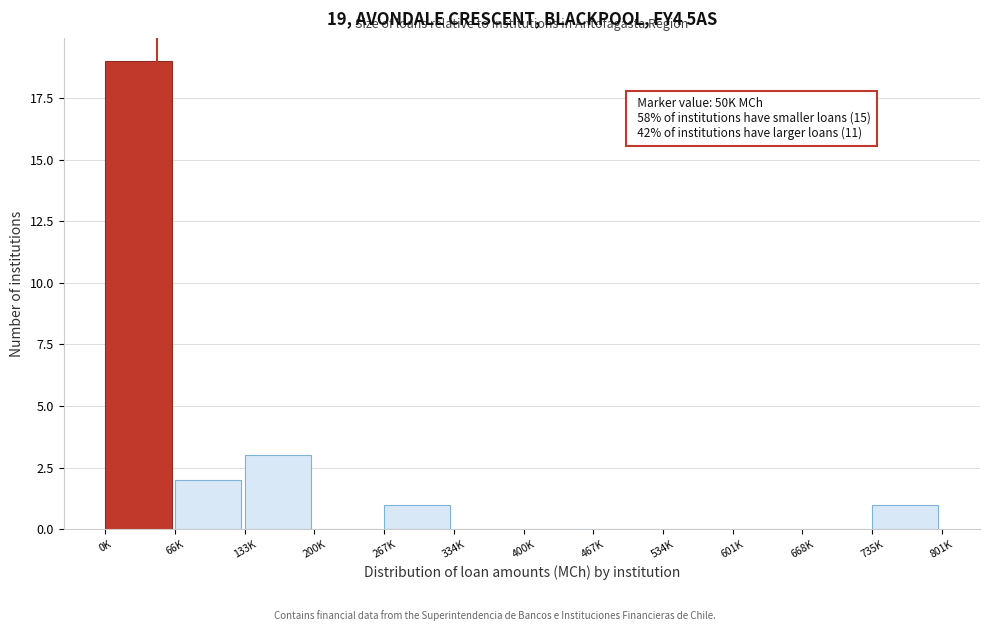

Reading left to right, list all the values displayed in this chart.

0K=19	66K=2	133K=3	200K=0	267K=1	334K=0	400K=0	467K=0	534K=0	601K=0	668K=0	735K=1